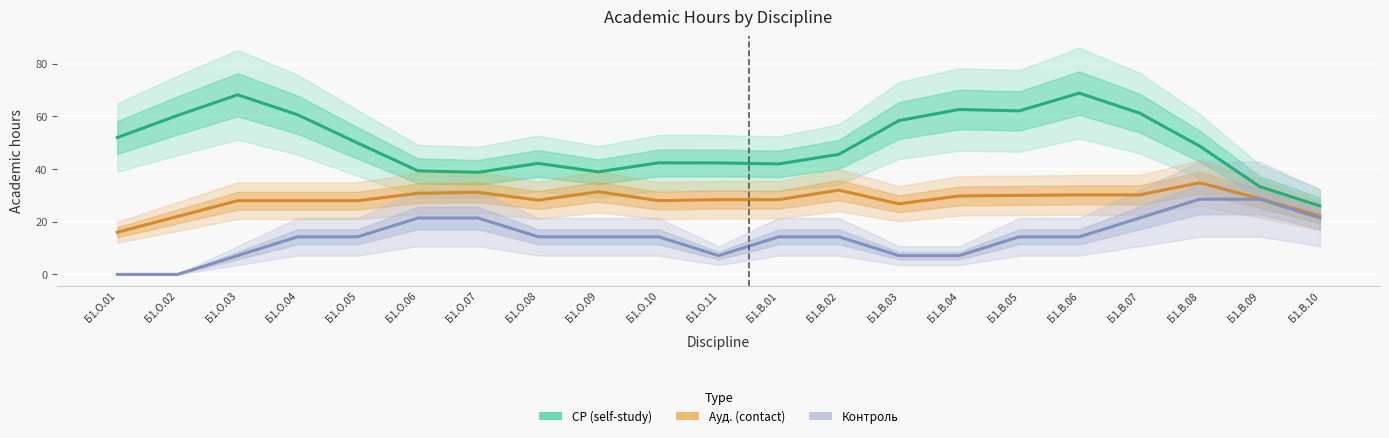

List the series in order of their peak value, highest first.

СР (self-study), Ауд. (contact), Контроль